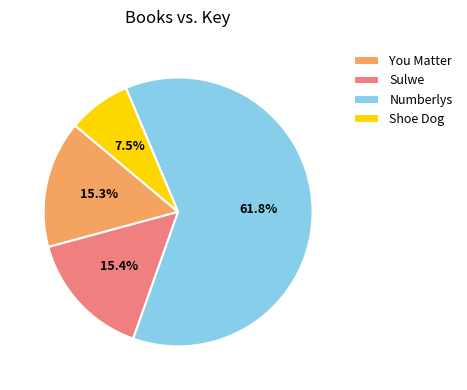

What percentage is the Sulwe slice, to the nearest percent?

15%